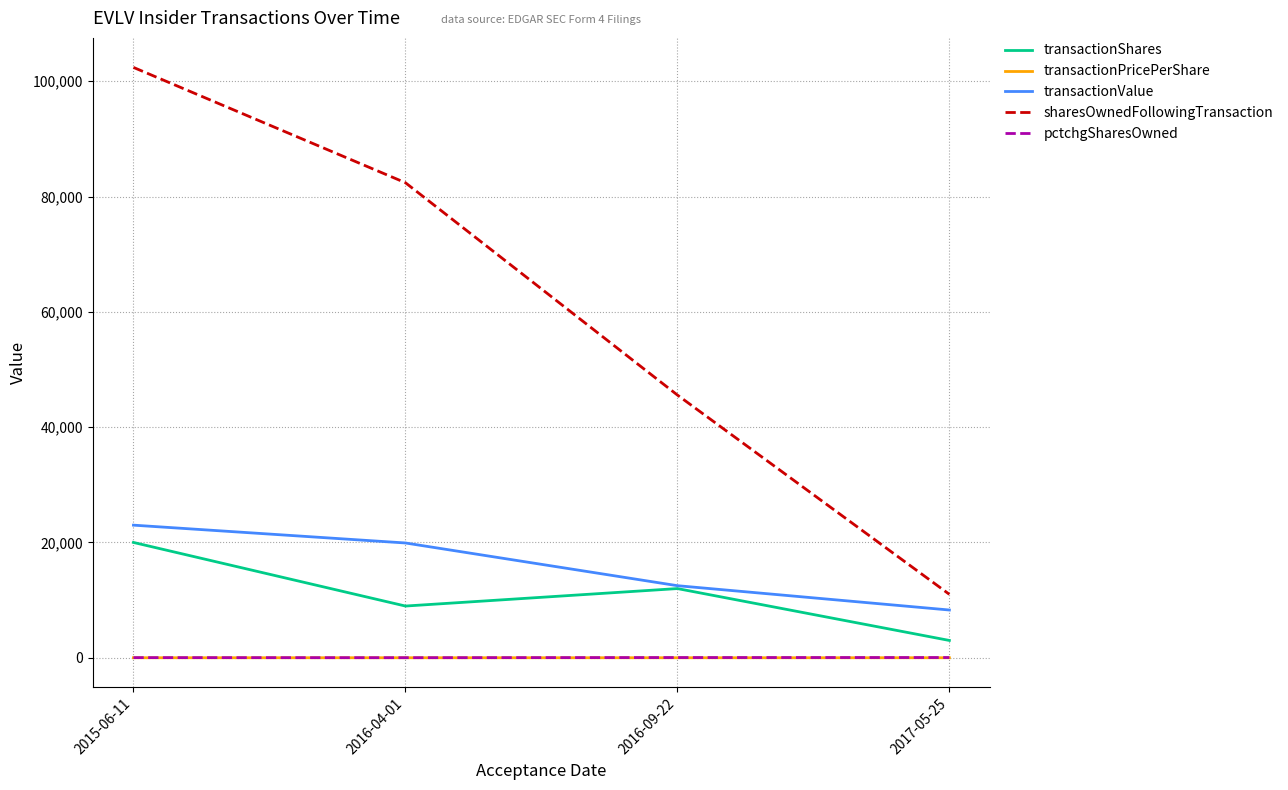

True or false: pctchgSharesOwned and transactionPricePerShare intersect in this chart.

False